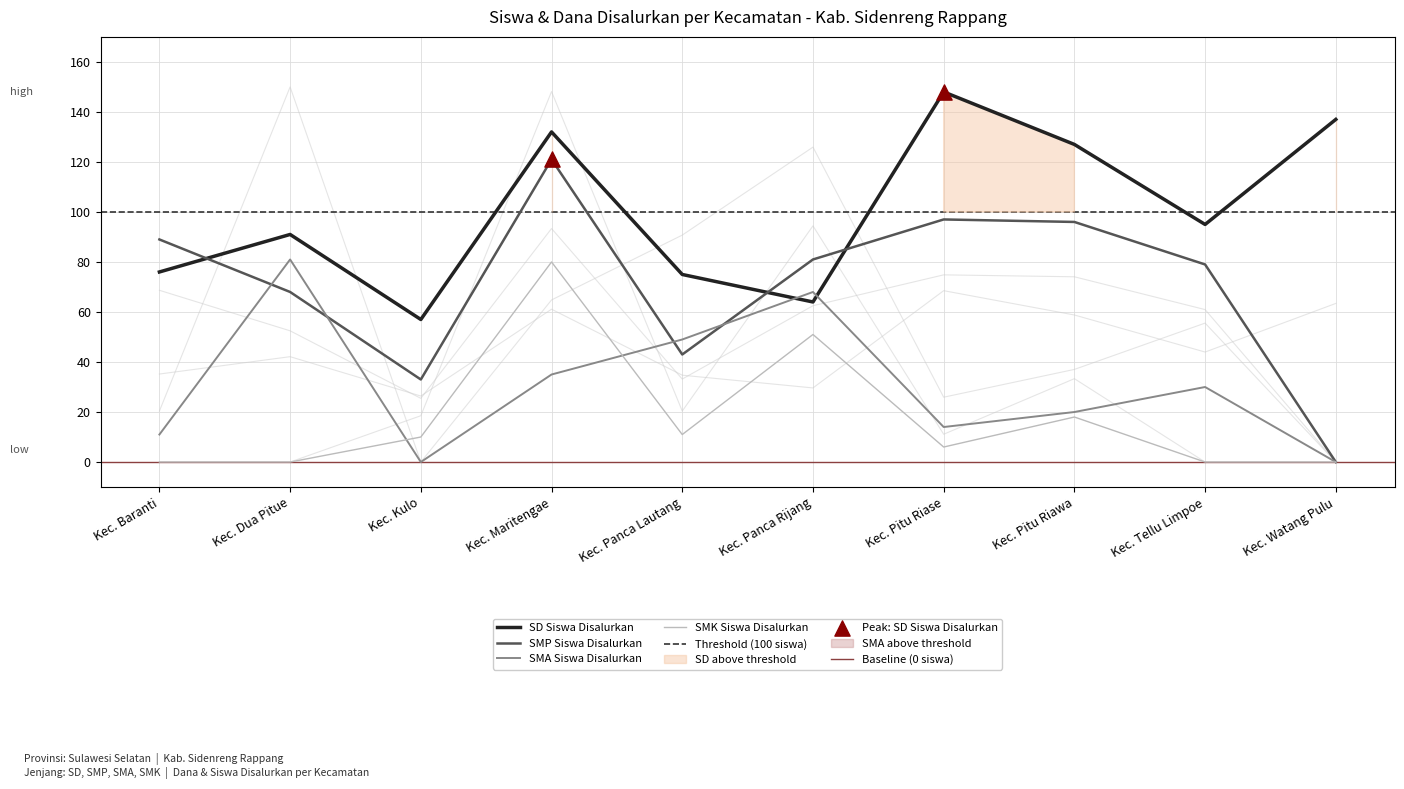

At which category is the sum across all series the highest?

Kec. Maritengae